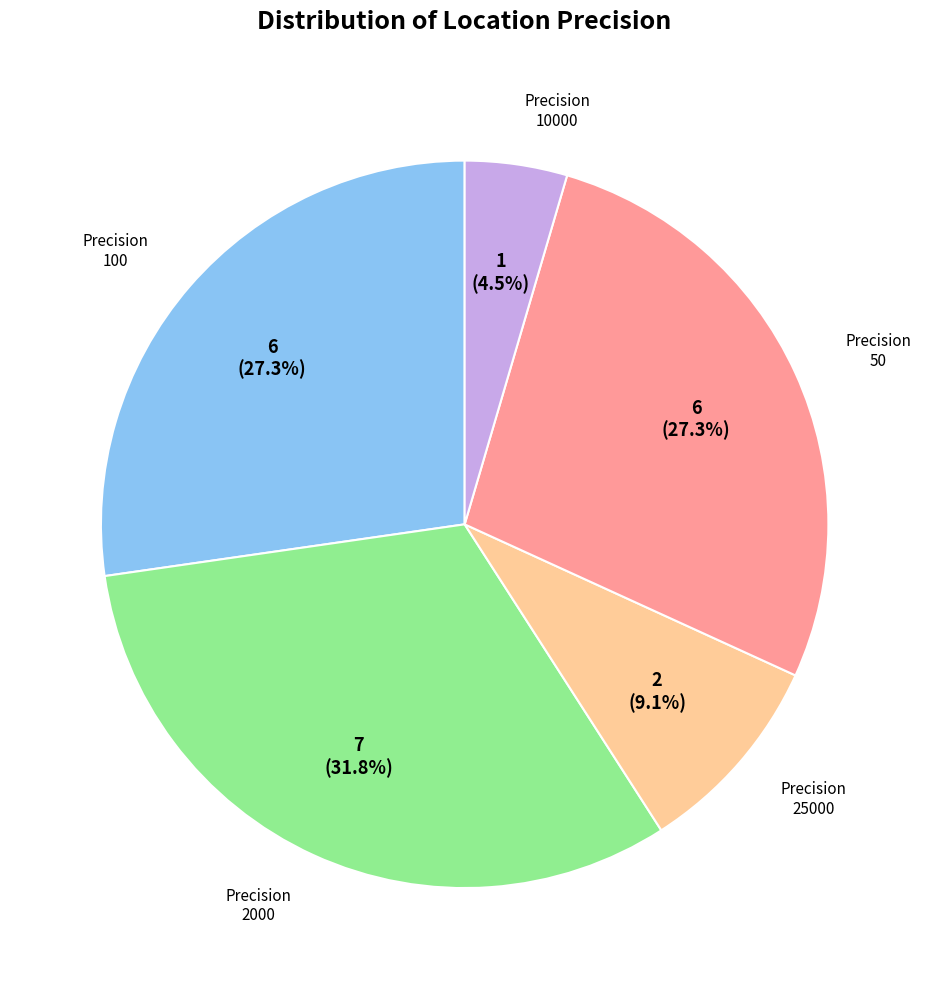

Is there any slice that represents more than half of the pie?

No